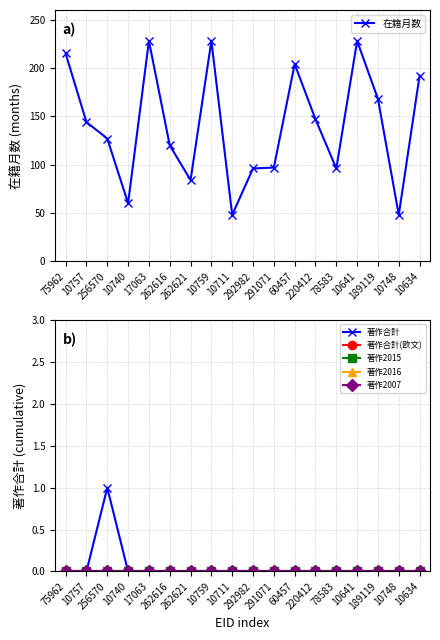

What is the minimum value for 在籍月数?

48